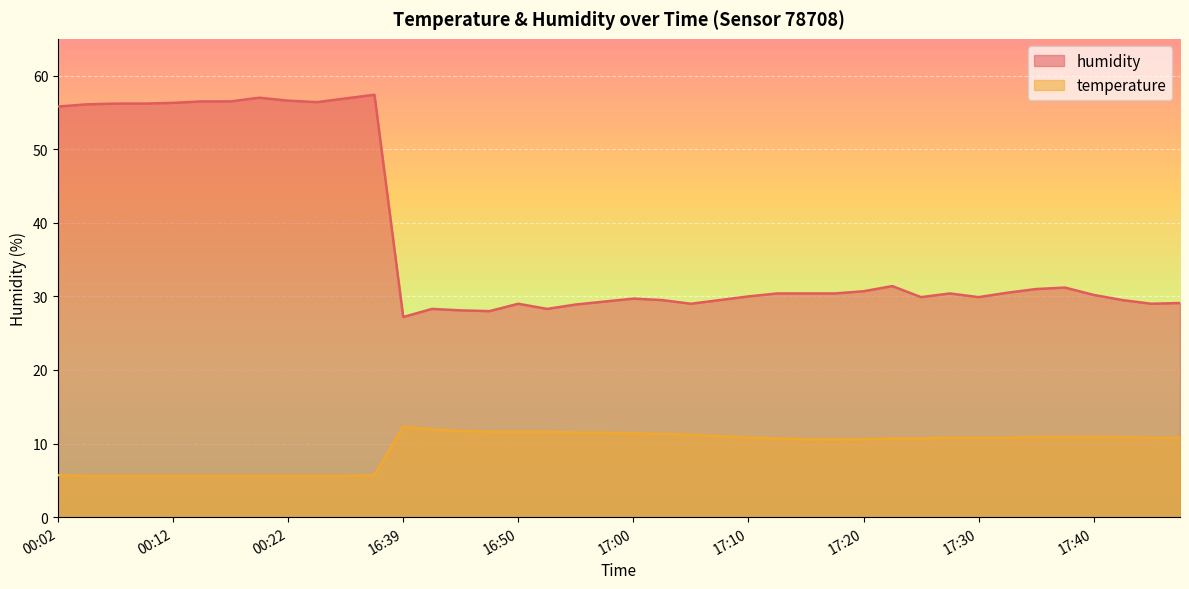

Where is the first local minimum for humidity?

00:25